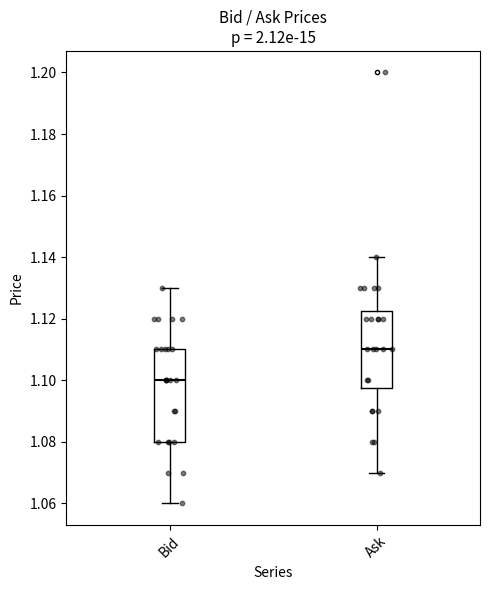

Reading left to right, read every box against the y-axis: the position of its median line, the range the box covers, and the ends of its whiskers. The values are not printed on the chart, so give them approximately, as read against the axis.

Bid: median 1.100, box 1.080 to 1.110, whiskers 1.060 to 1.130
Ask: median 1.110, box 1.098 to 1.122, whiskers 1.070 to 1.140